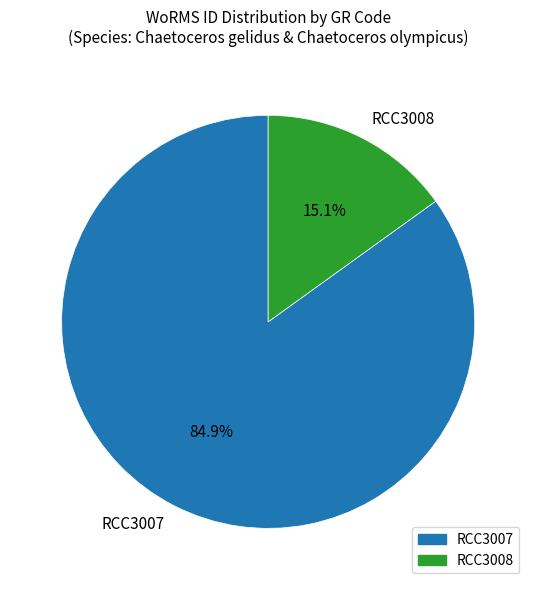

To the nearest percent, what is the difference between the RCC3008 and RCC3007 slice percentages?

70%